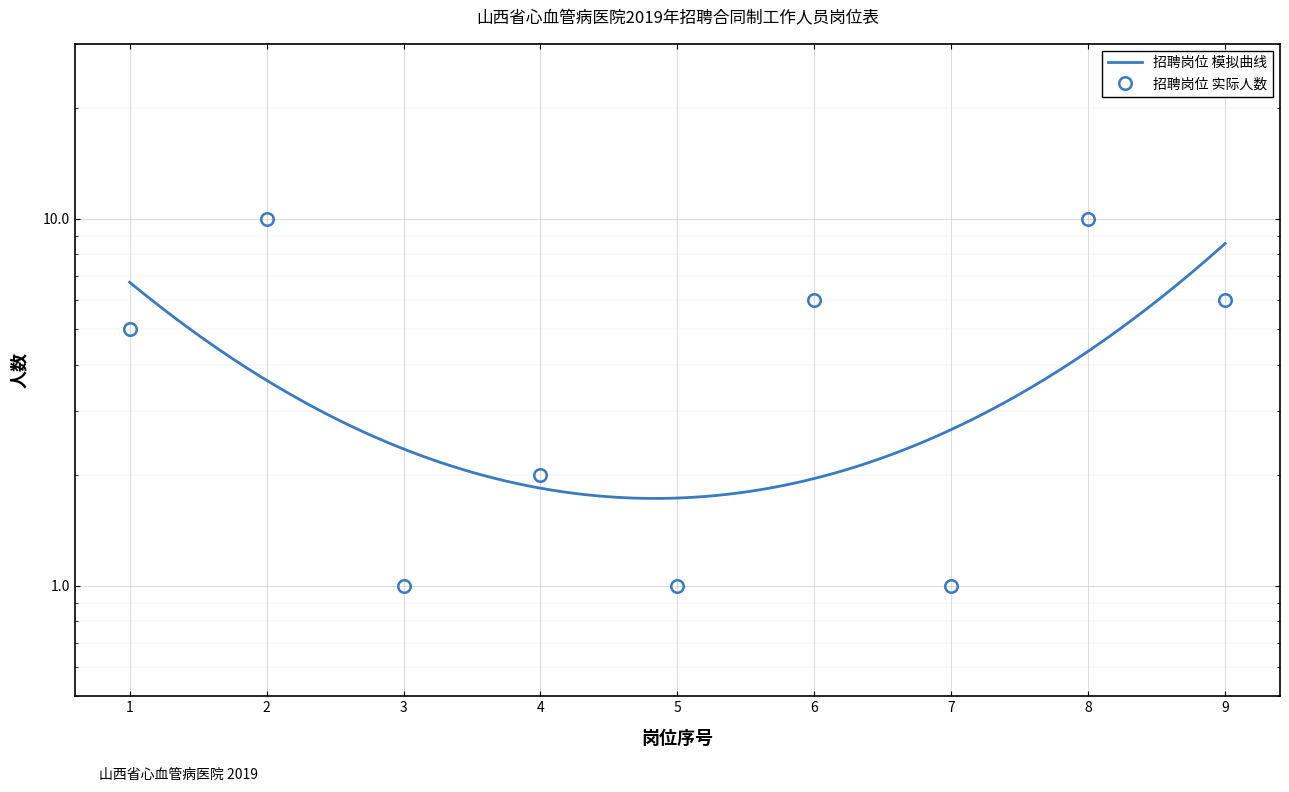

Reading right to left, list all the values displayed in this chart.

6	10	1	6	1	2	1	10	5